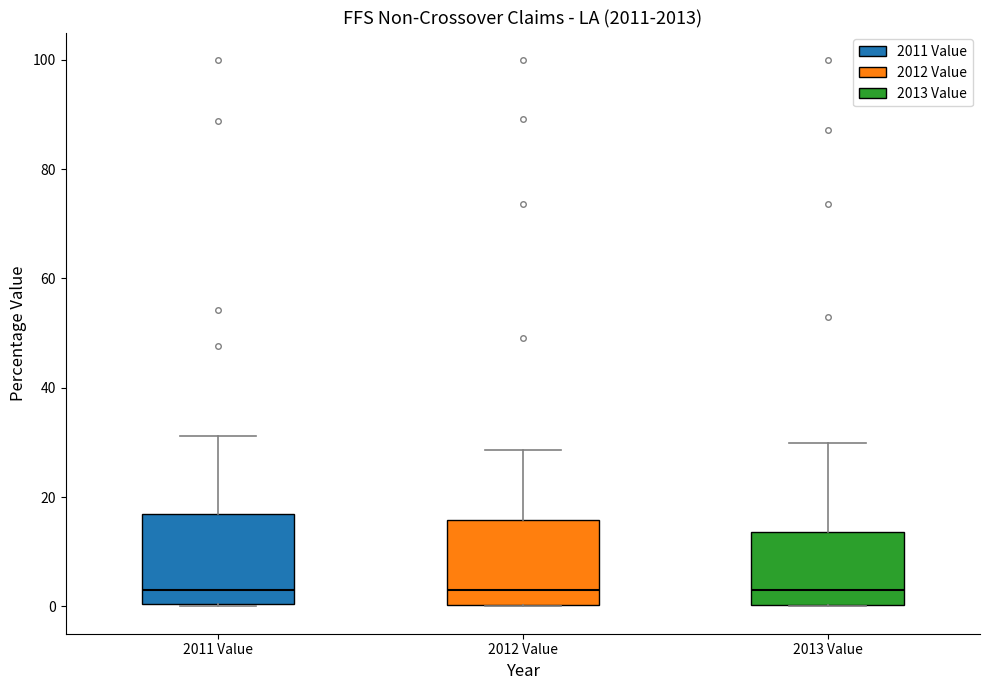

Where does the upper whisker of the box for 2012 Value end on the y-axis? The values are not printed on the chart, so give them approximately, as read against the axis.

28